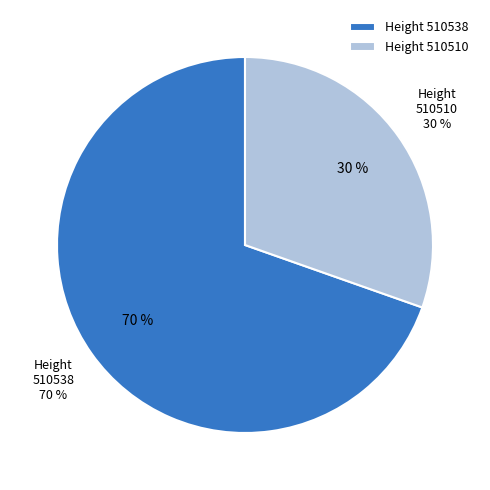

Is there any slice that represents more than half of the pie?

Yes